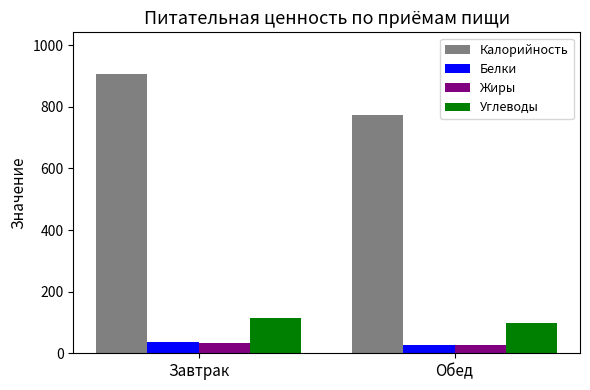

What is the label of the 2nd bar from the left?

Обед